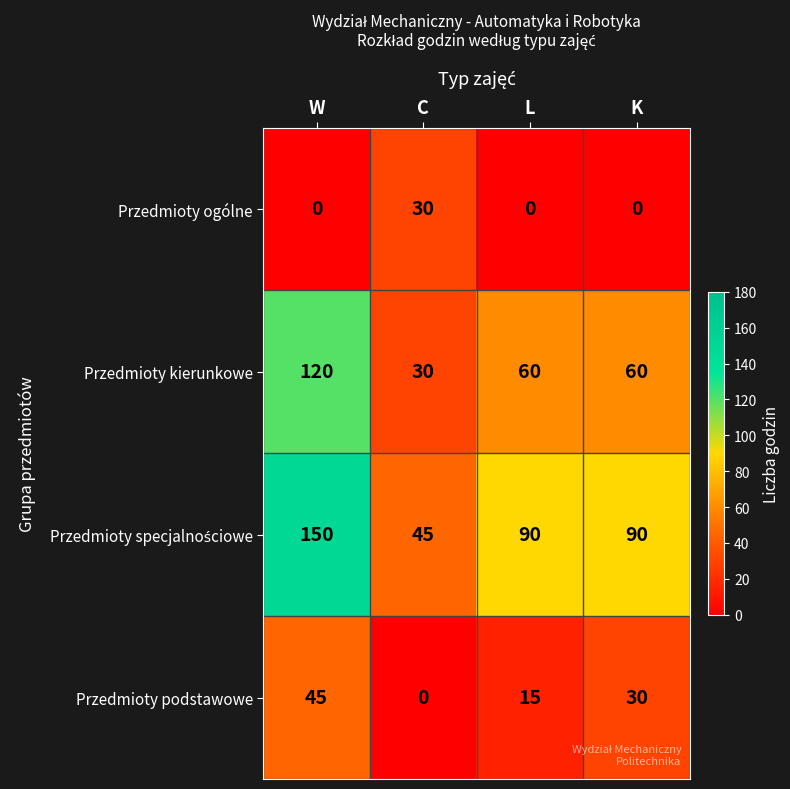

List the labels in order of Przedmioty podstawowe value, largest first.

W, K, L, C